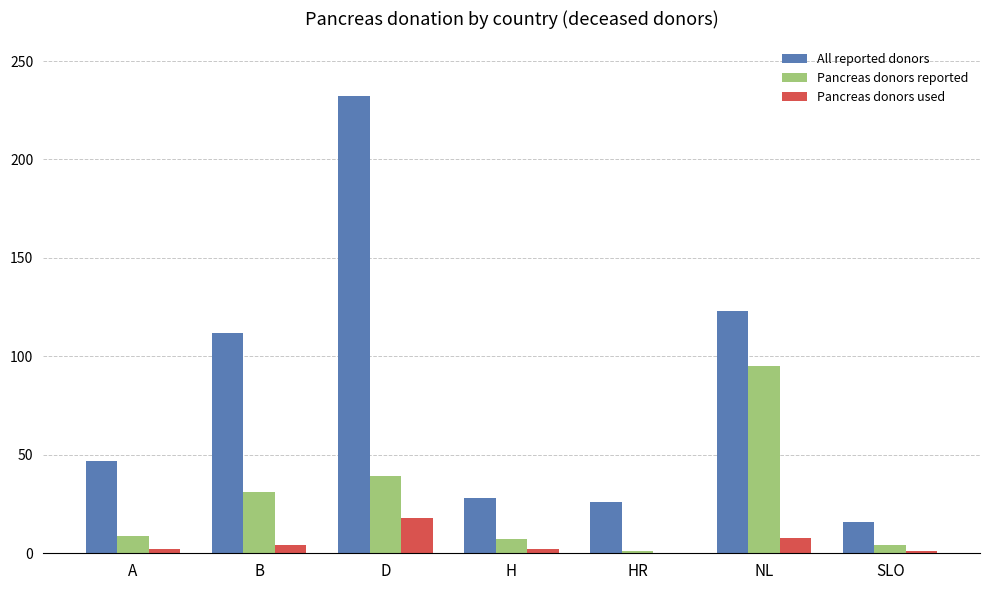

What is the greatest value displayed?

232